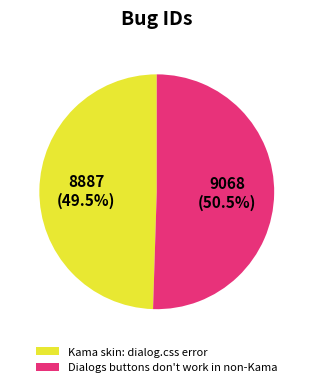

To the nearest percent, what is the average slice percentage?

50%